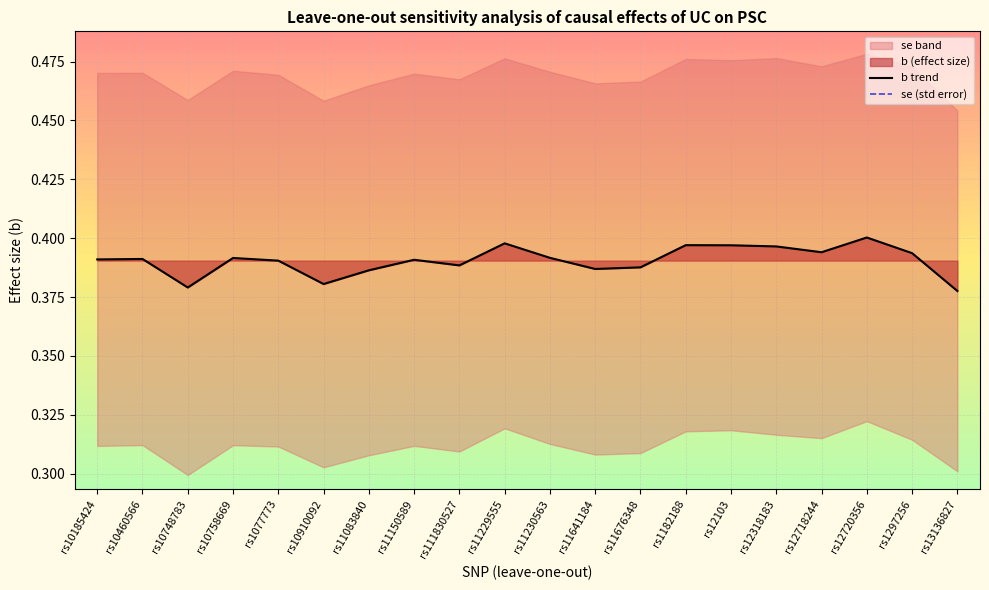

In b trend, how many points are lower than both neighbors (excluding endpoints)?

5